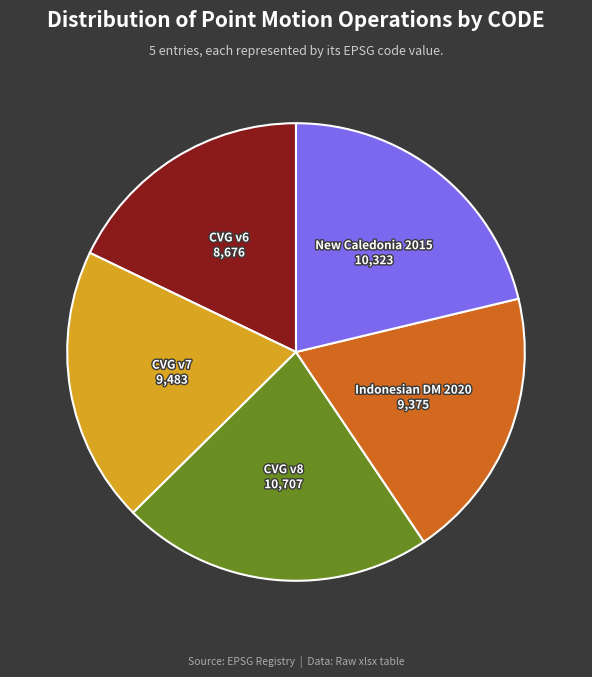

Is there any slice that represents more than half of the pie?

No